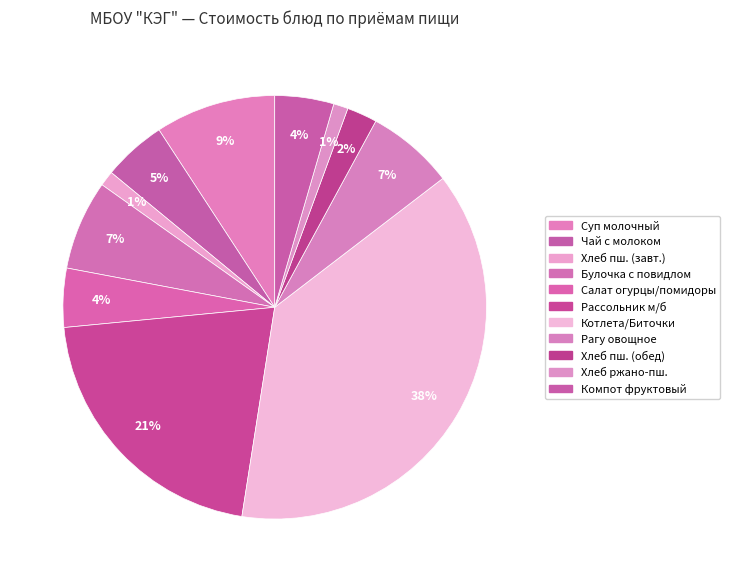

To the nearest percent, what is the average slice percentage?

9%